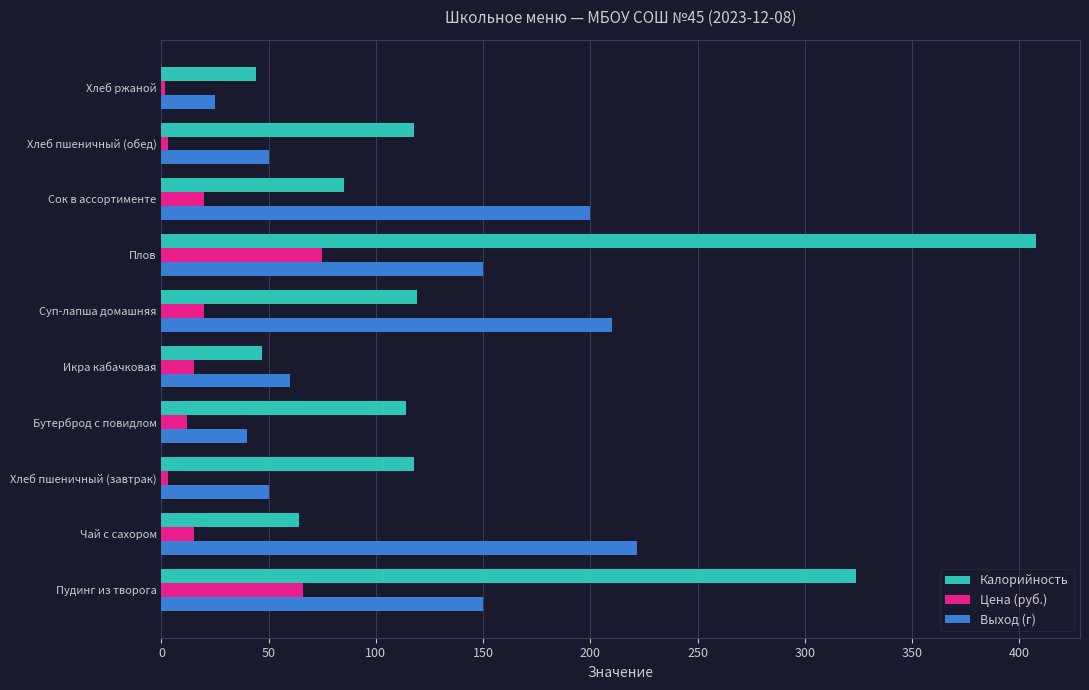

What is the sum of all Калорийность values?

1441.0